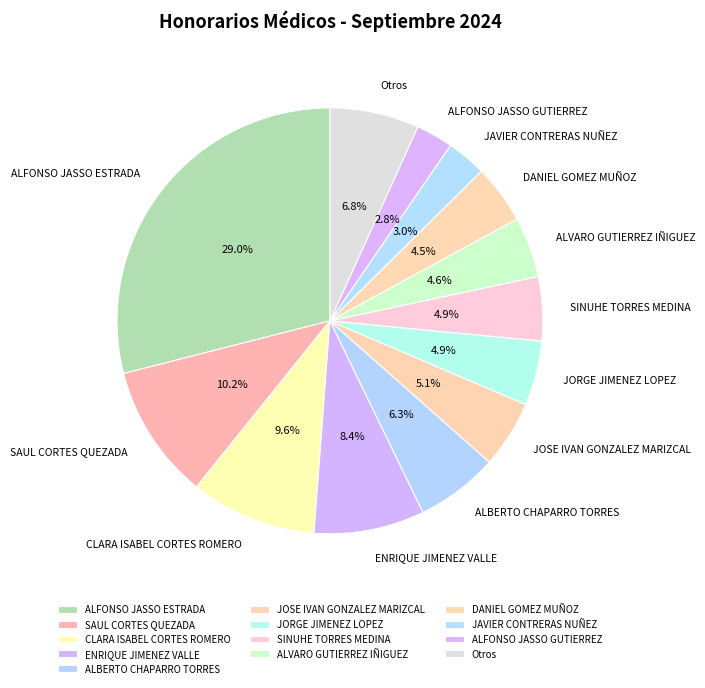

Is it true that JAVIER CONTRERAS NUÑEZ is 10% of the pie?

False